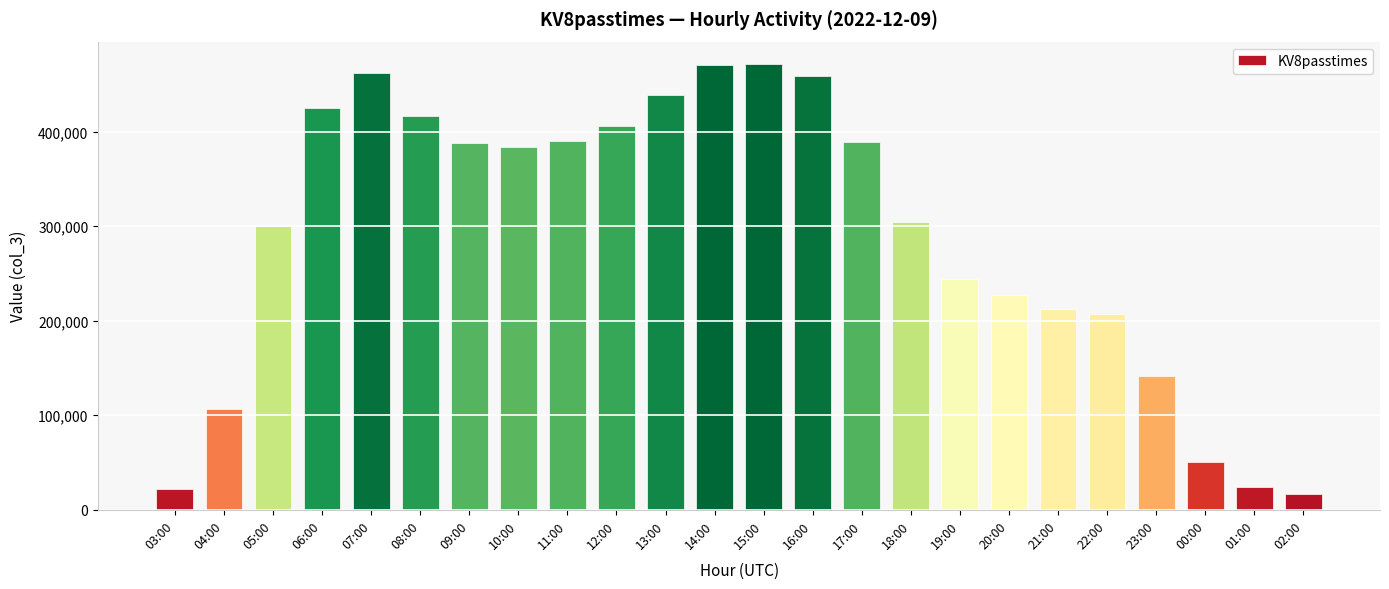

What is the difference between the values at 18:00 and 14:00?

166046